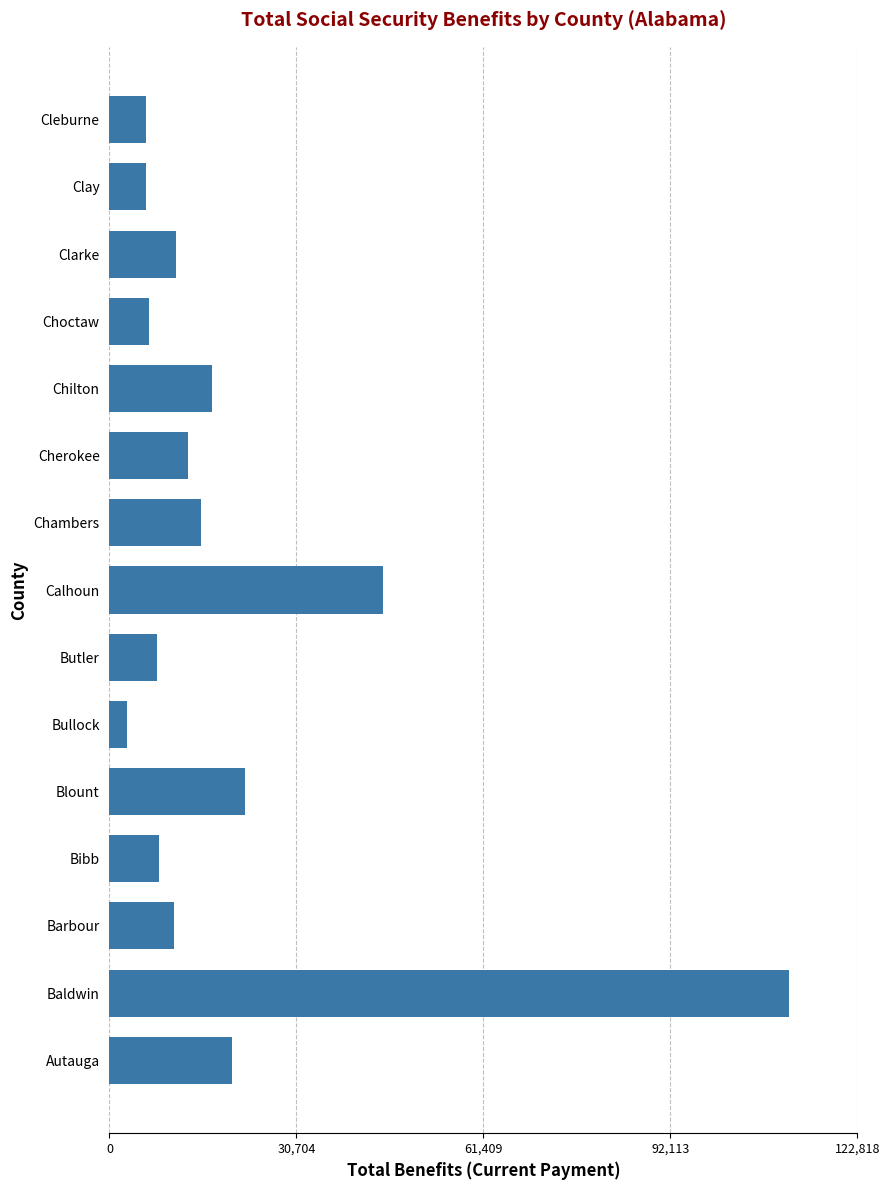

What is the minimum value shown in the chart?

2971